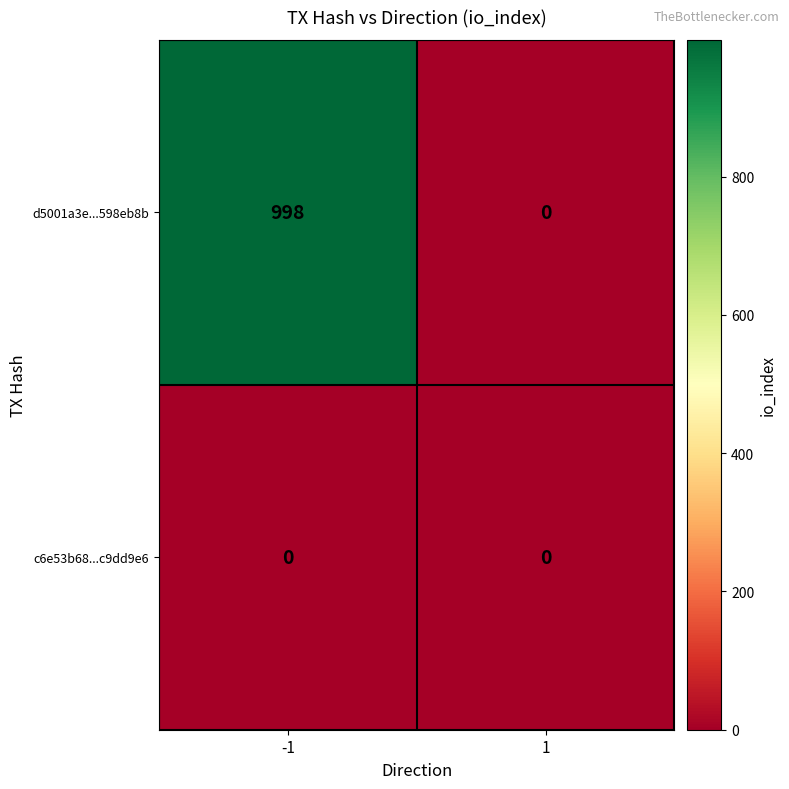

Which series has the largest range (max minus min)?

d5001a3e...598eb8b